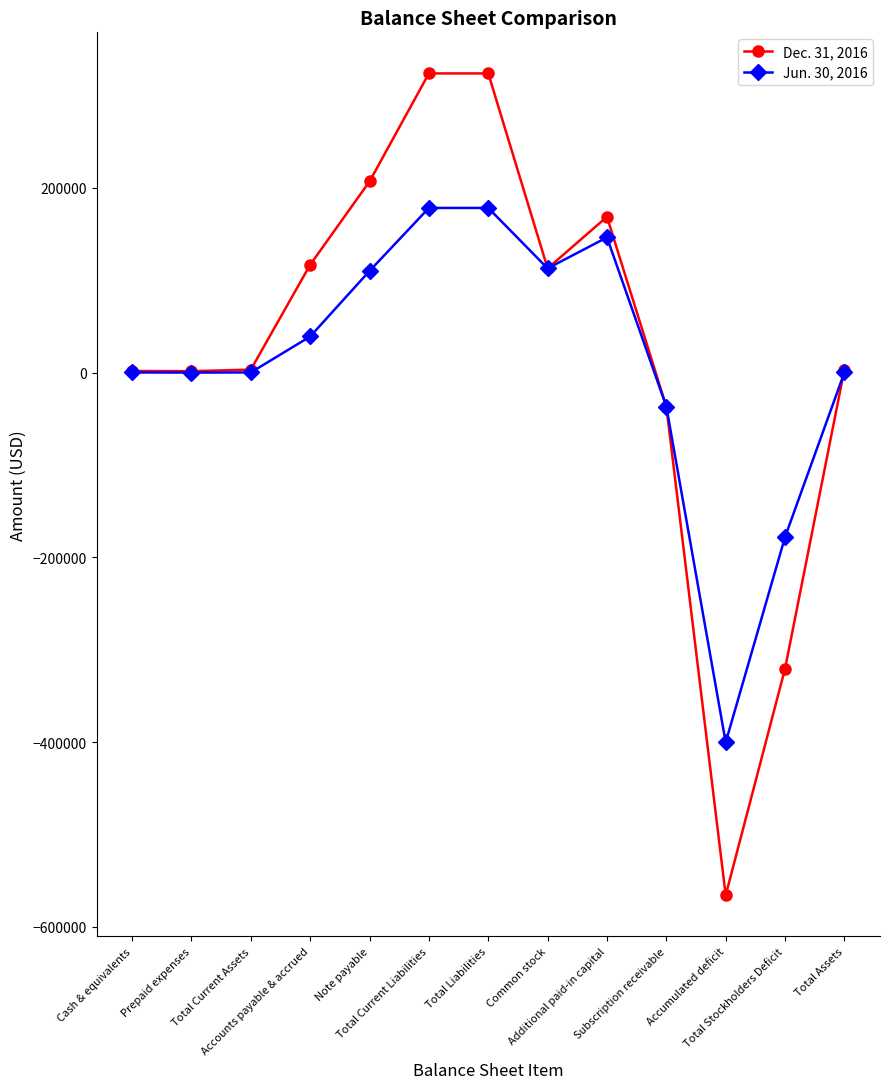

What is the label of the 8th point from the right?

Total Current Liabilities